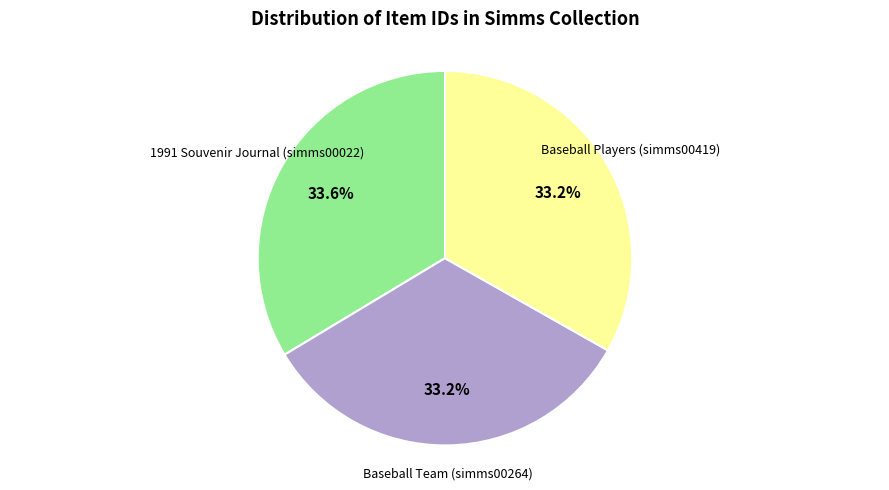

How many segments does this pie chart have?

3